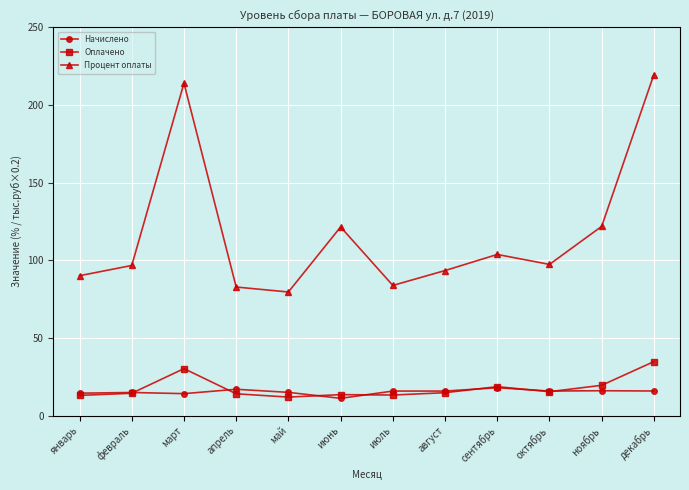

Which category has the highest value in the Процент оплаты series?

декабрь